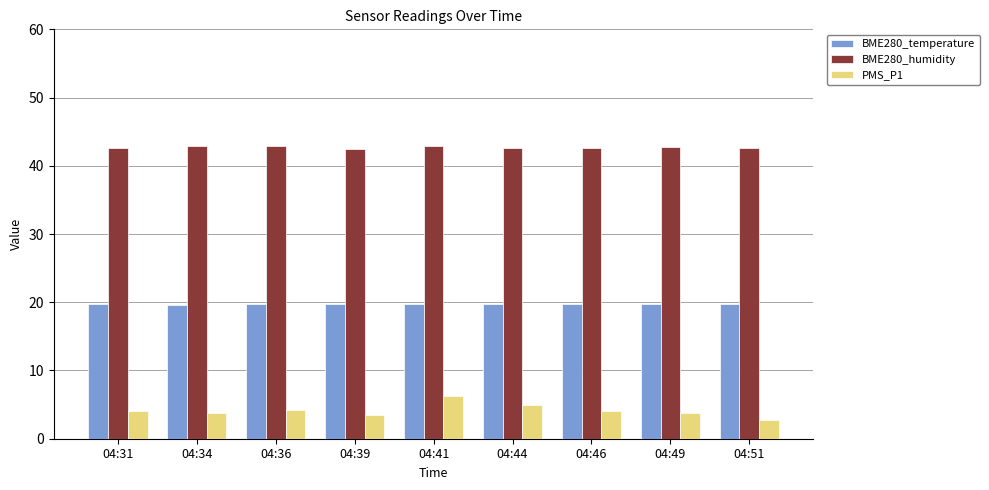

What is the lowest value of the BME280_humidity series?

42.5